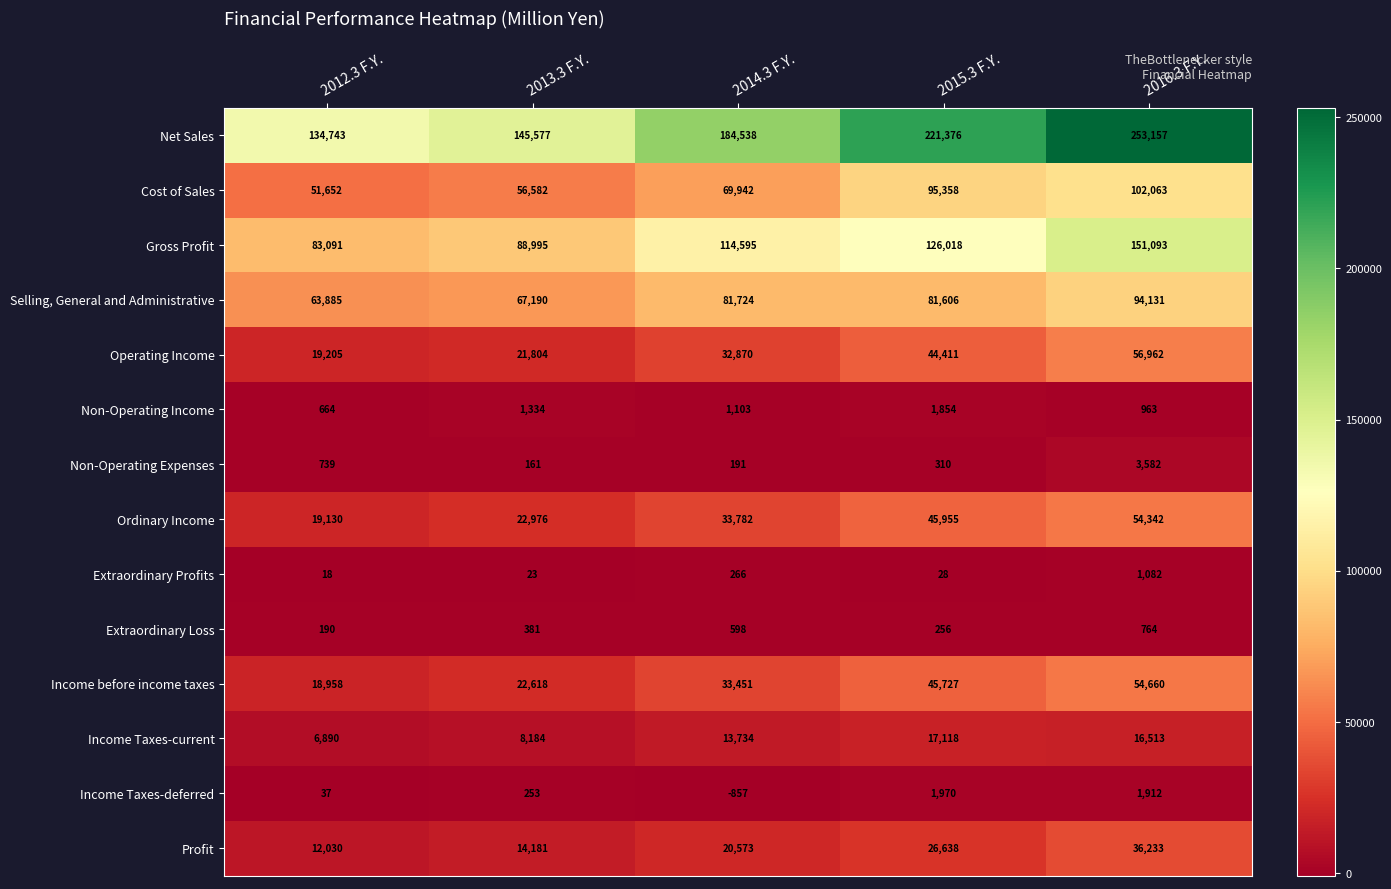

What is the difference between the highest and lowest values at 2015.3 F.Y.?

221348